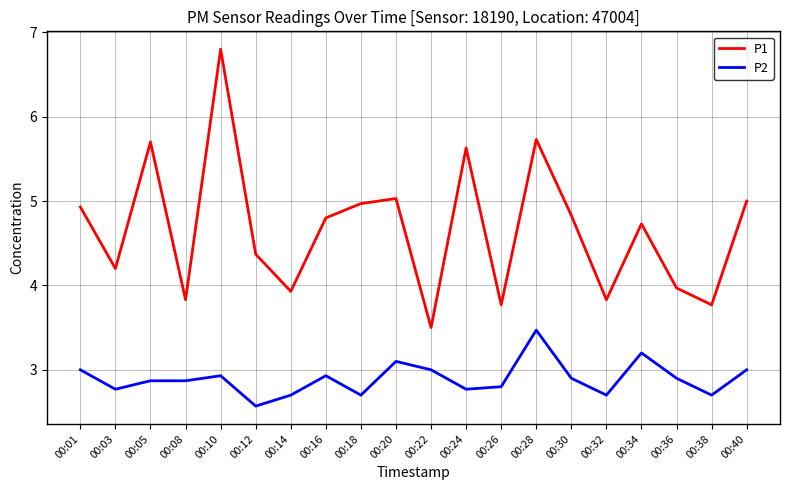

At which category does P1 reach its first local peak?

00:05